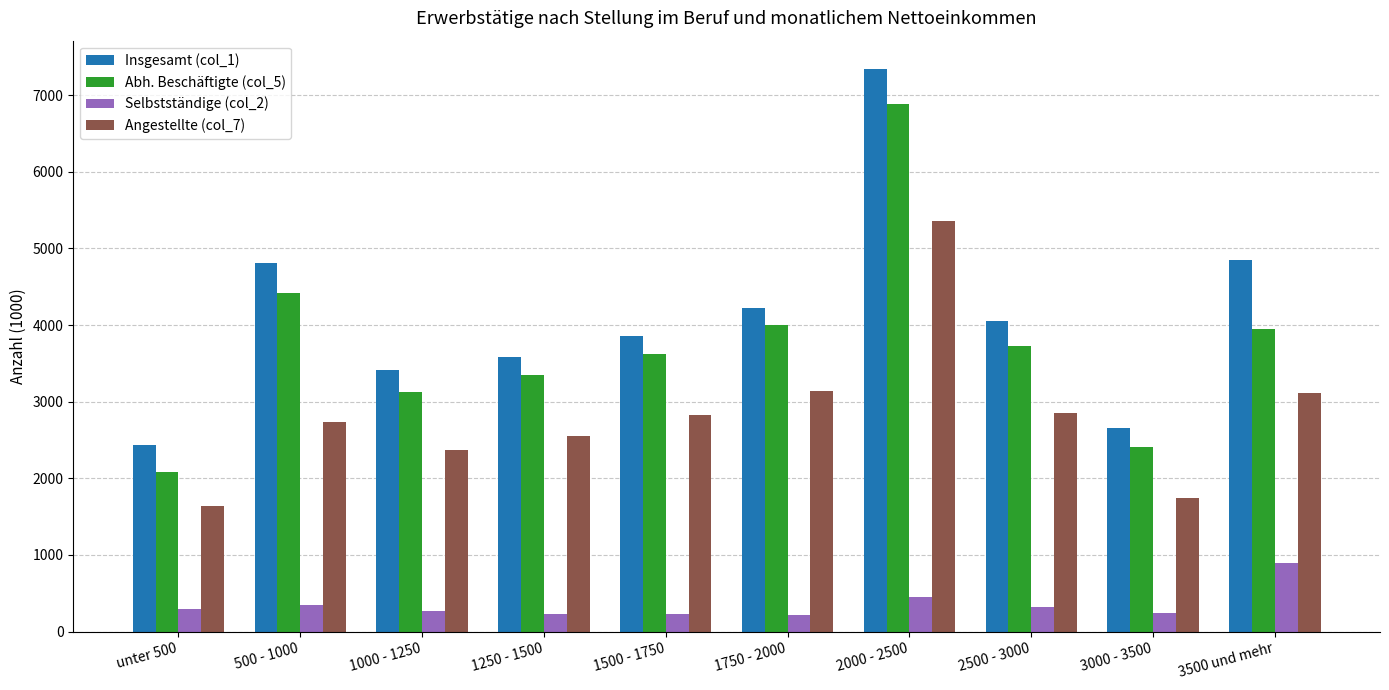

What are all the series names shown in the legend?

Insgesamt (col_1), Abh. Beschäftigte (col_5), Selbstständige (col_2), Angestellte (col_7)